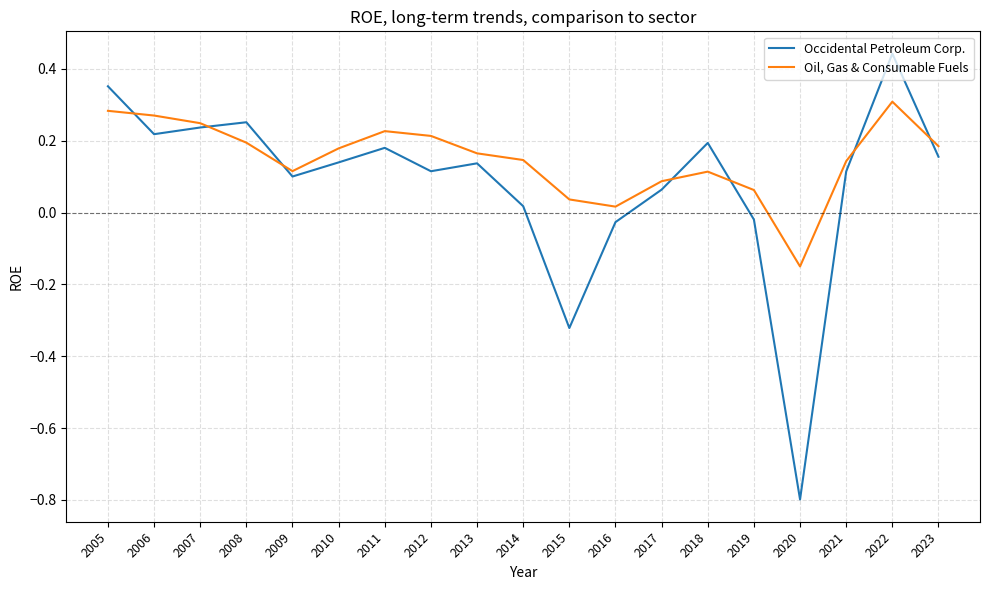

In Occidental Petroleum Corp., how many points are lower than both neighbors (excluding endpoints)?

5